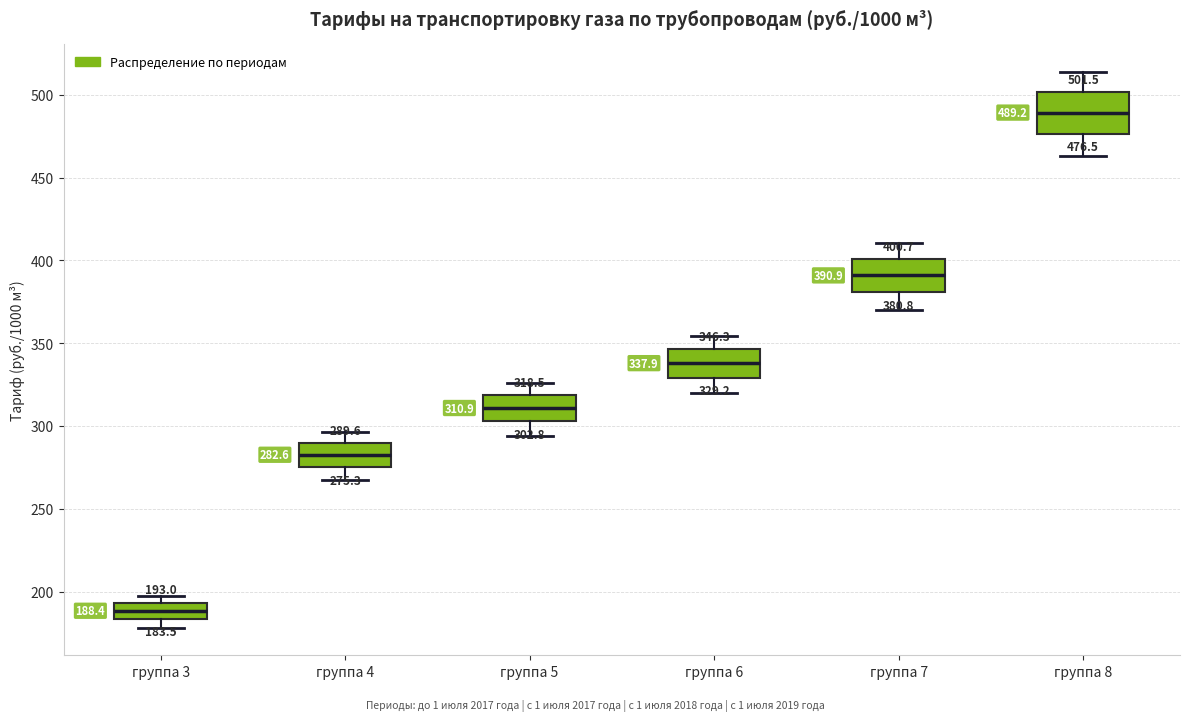

Comparing the boxes themselves (not the whiskers), which one is the tallest?

группа 8